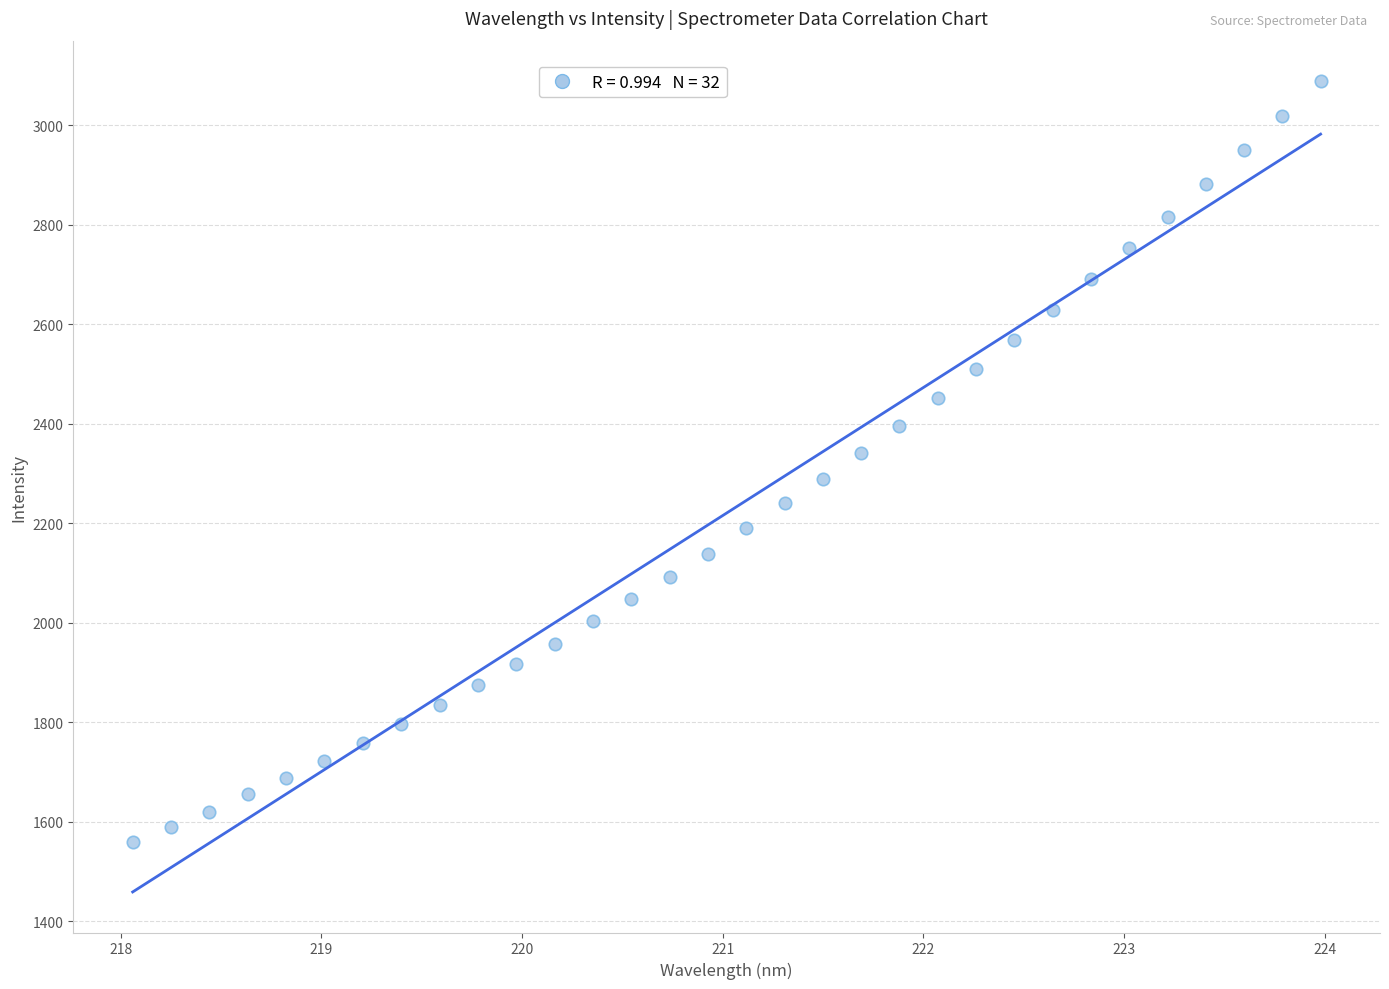

What is the range of X values (max minus min)?

5.9